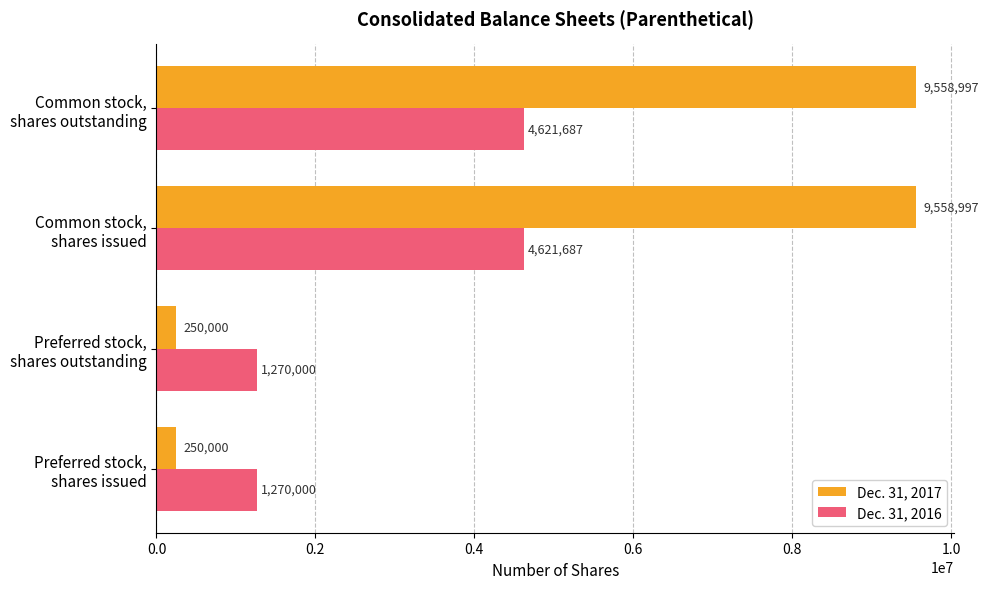

What is the difference between the maximum and second lowest values in the Dec. 31, 2017 series?

9308997